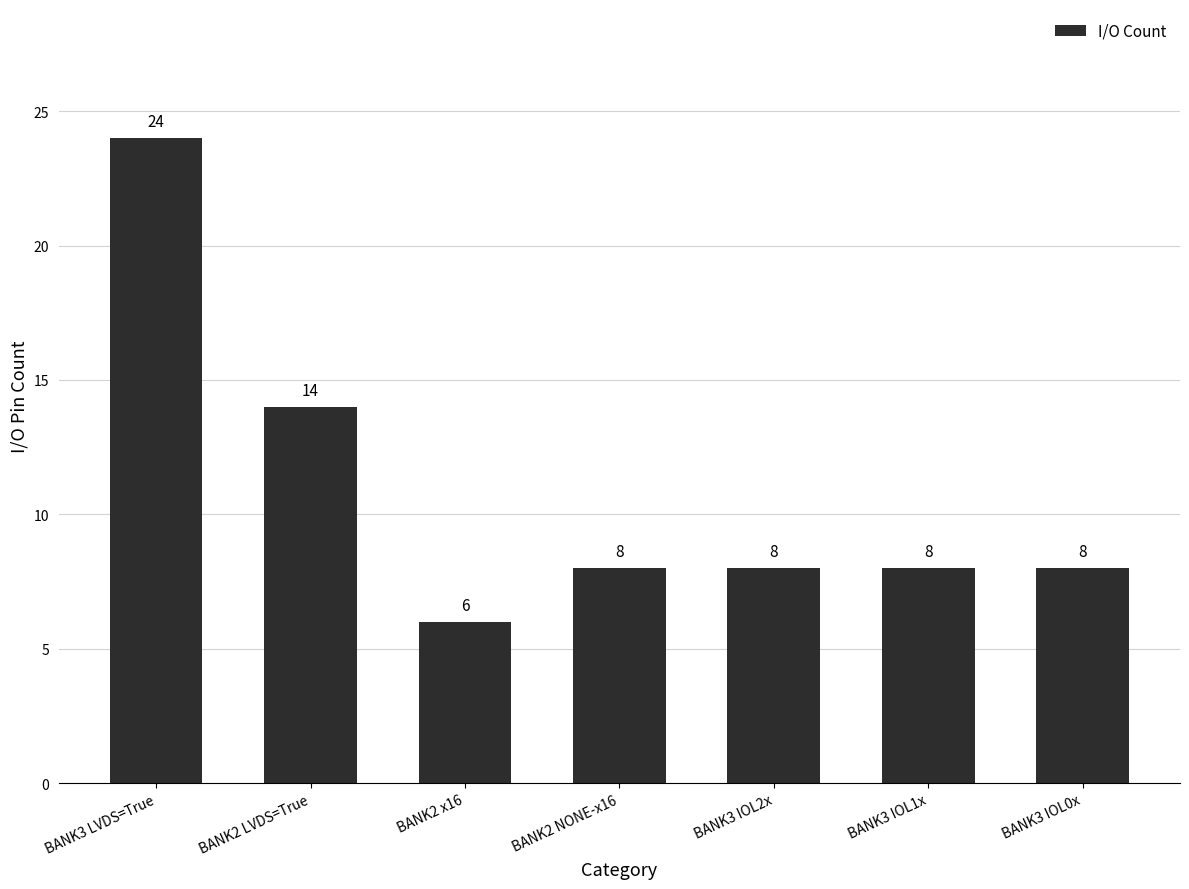

Reading left to right, extract all data points from this chart.

24	14	6	8	8	8	8